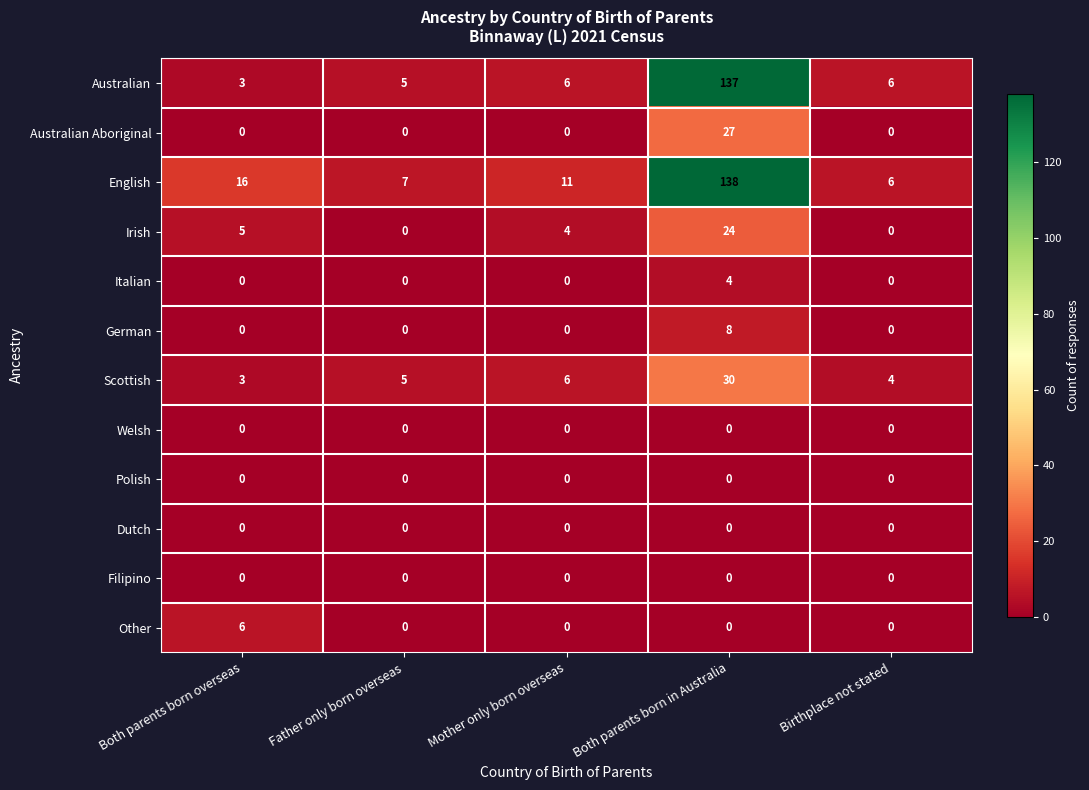

Which series has the widest spread of values?

Australian